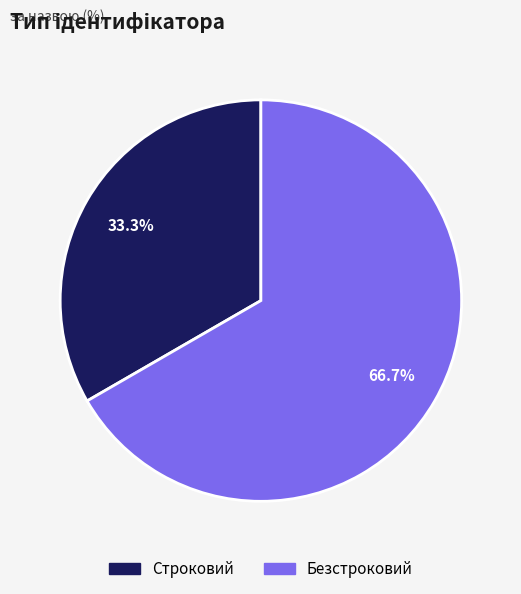

What is the majority slice?

Безстроковий